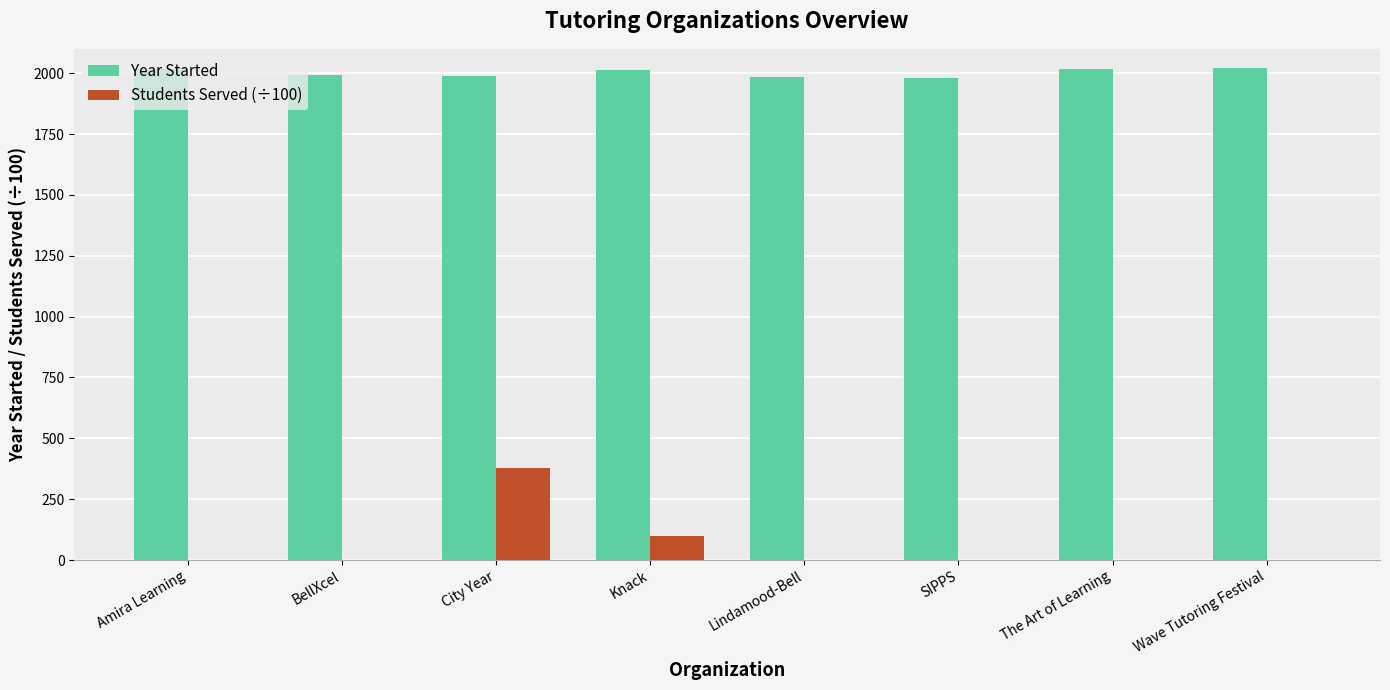

What are all the series names shown in the legend?

Year Started, Students Served (÷100)